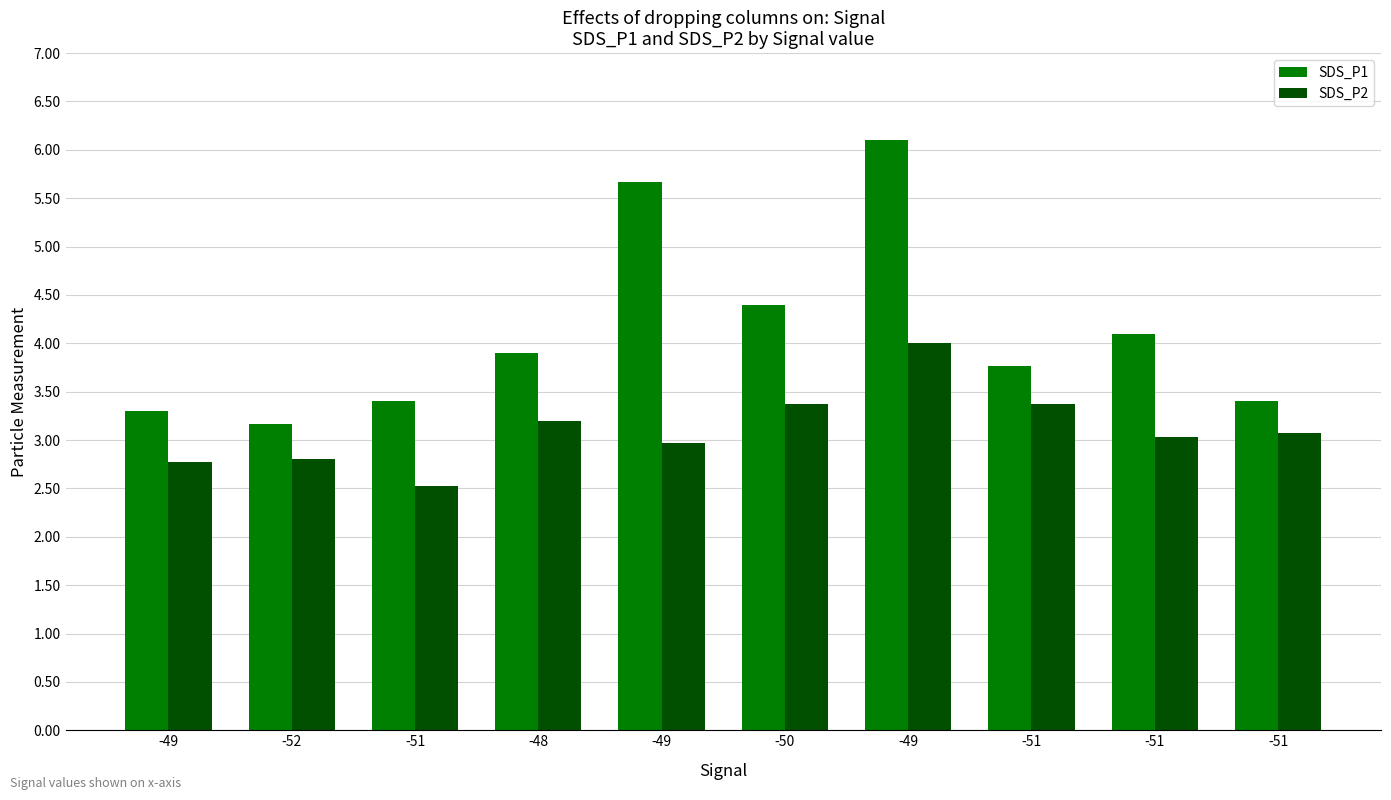

Which label corresponds to the largest value in the chart?

-49